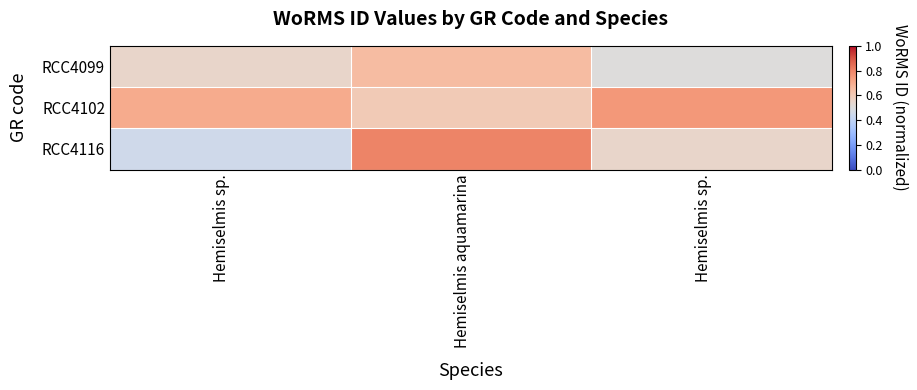

At how many categories does at least one series exceed 0?

3